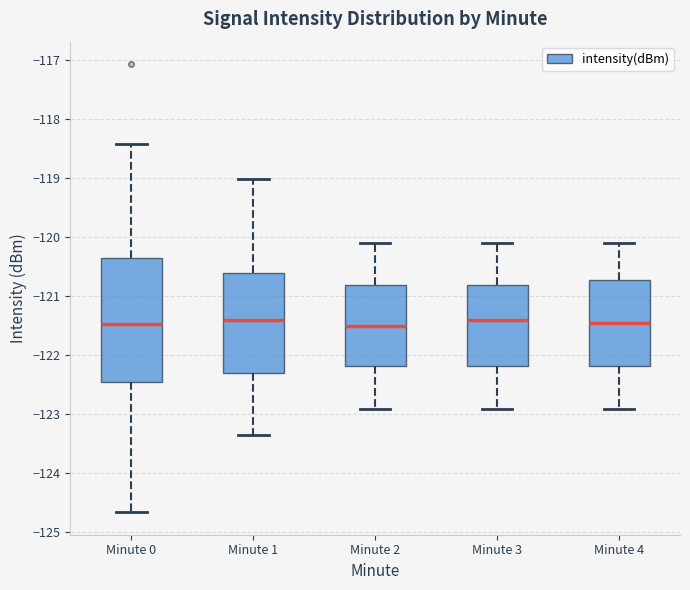

Reading left to right, read every box against the y-axis: the position of its median line, the range the box covers, and the ends of its whiskers. The values are not printed on the chart, so give them approximately, as read against the axis.

Minute 0: median -121.5, box -122.5 to -120.4, whiskers -124.7 to -118.4
Minute 1: median -121.4, box -122.3 to -120.6, whiskers -123.3 to -119.0
Minute 2: median -121.5, box -122.2 to -120.8, whiskers -122.9 to -120.1
Minute 3: median -121.4, box -122.2 to -120.8, whiskers -122.9 to -120.1
Minute 4: median -121.4, box -122.2 to -120.7, whiskers -122.9 to -120.1